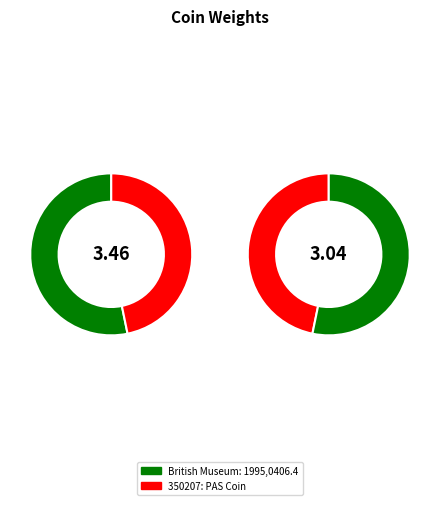

What is the largest slice in the pie chart?

British Museum: 1995,0406.4